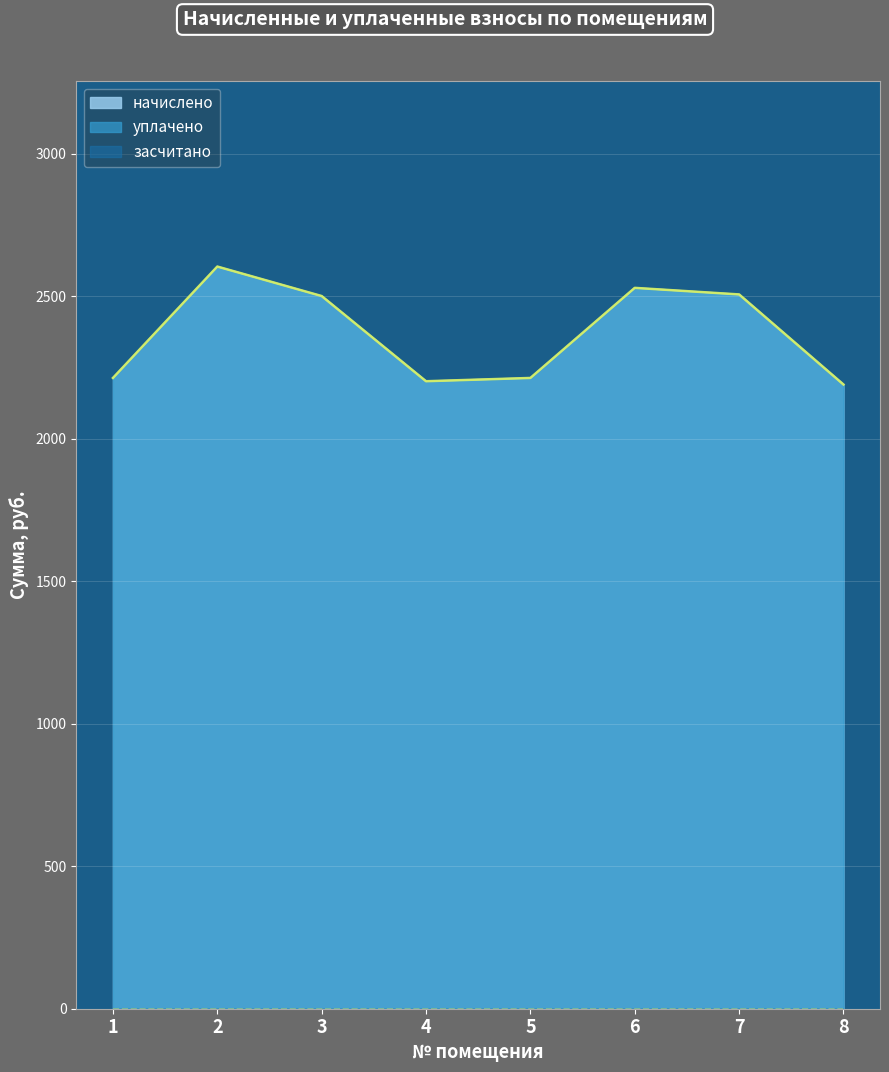

How many data points in начислено are less than 2500?

4